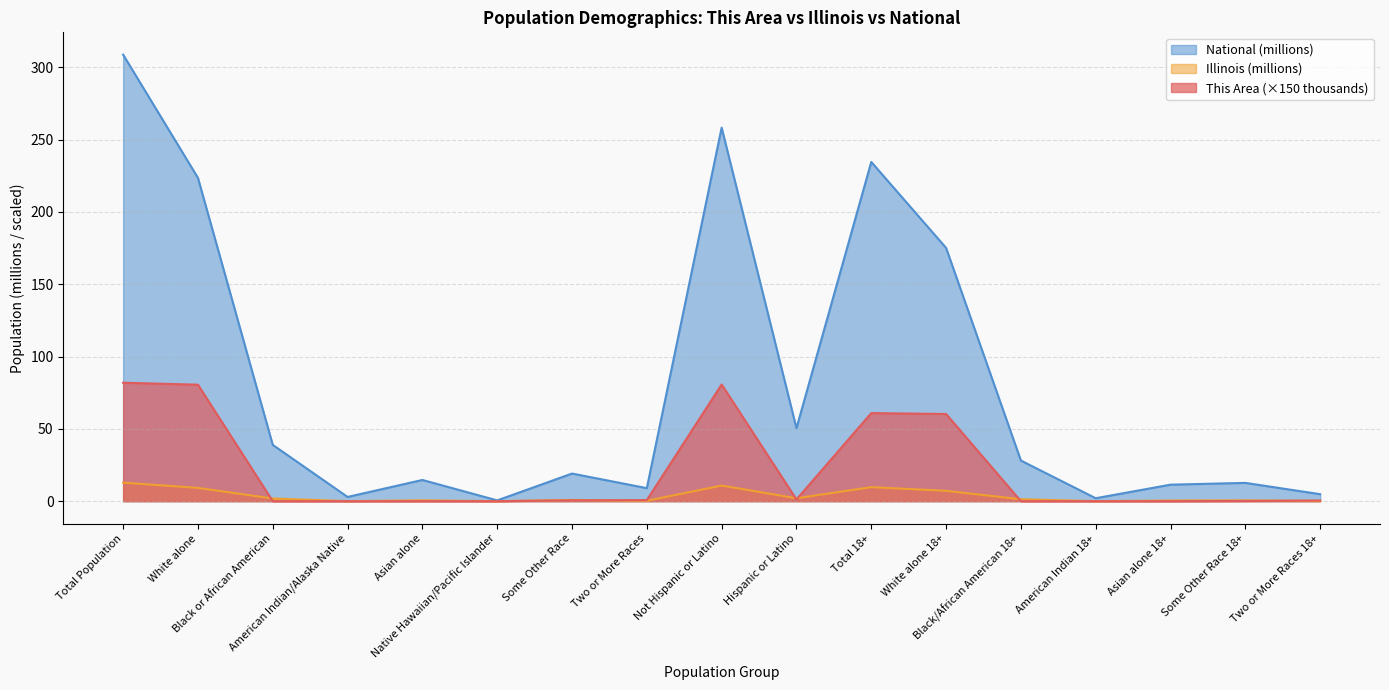

Reading left to right, list all the values displayed in this chart.

This Area: Total Population=81.9	White alone=80.6	Black or African American=0.0	American Indian/Alaska Native=0.0	Asian alone=0.0	Native Hawaiian/Pacific Islander=0.0	Some Other Race=0.6	Two or More Races=0.8	Not Hispanic or Latino=80.7	Hispanic or Latino=1.2	Total 18+=60.9	White alone 18+=60.3	Black/African American 18+=0.0	American Indian 18+=0.0	Asian alone 18+=0.0	Some Other Race 18+=0.1	Two or More Races 18+=0.5
Illinois: Total Population=12.8	White alone=9.2	Black or African American=1.9	American Indian/Alaska Native=0.0	Asian alone=0.6	Native Hawaiian/Pacific Islander=0.0	Some Other Race=0.9	Two or More Races=0.3	Not Hispanic or Latino=10.8	Hispanic or Latino=2.0	Total 18+=9.7	White alone 18+=7.2	Black/African American 18+=1.3	American Indian 18+=0.0	Asian alone 18+=0.5	Some Other Race 18+=0.6	Two or More Races 18+=0.1
National: Total Population=308.7	White alone=223.6	Black or African American=38.9	American Indian/Alaska Native=2.9	Asian alone=14.7	Native Hawaiian/Pacific Islander=0.5	Some Other Race=19.1	Two or More Races=9.0	Not Hispanic or Latino=258.3	Hispanic or Latino=50.5	Total 18+=234.6	White alone 18+=175.1	Black/African American 18+=28.1	American Indian 18+=2.0	Asian alone 18+=11.4	Some Other Race 18+=12.7	Two or More Races 18+=4.8